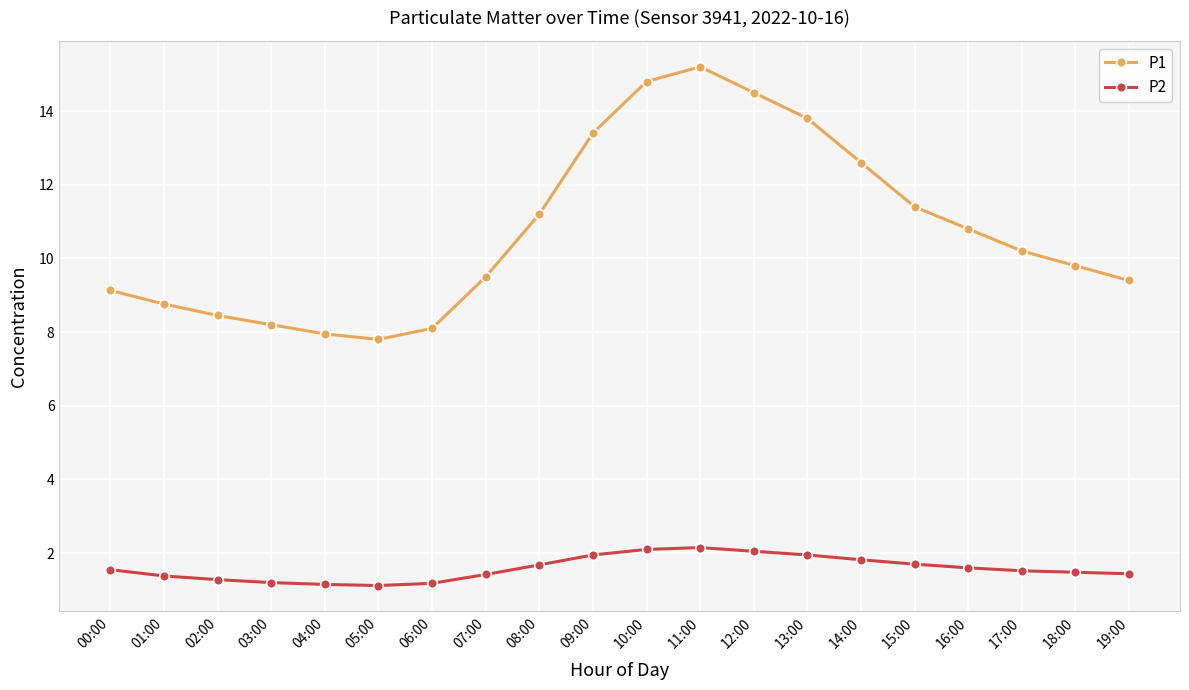

Which series has the largest range (max minus min)?

P1